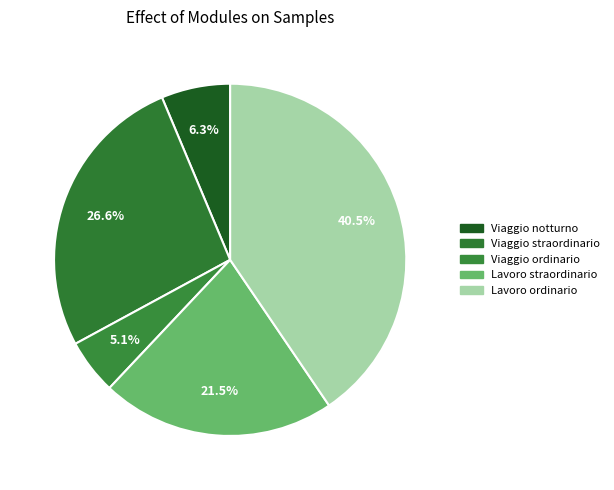

How much of the chart is everything except Viaggio straordinario?

73.4%